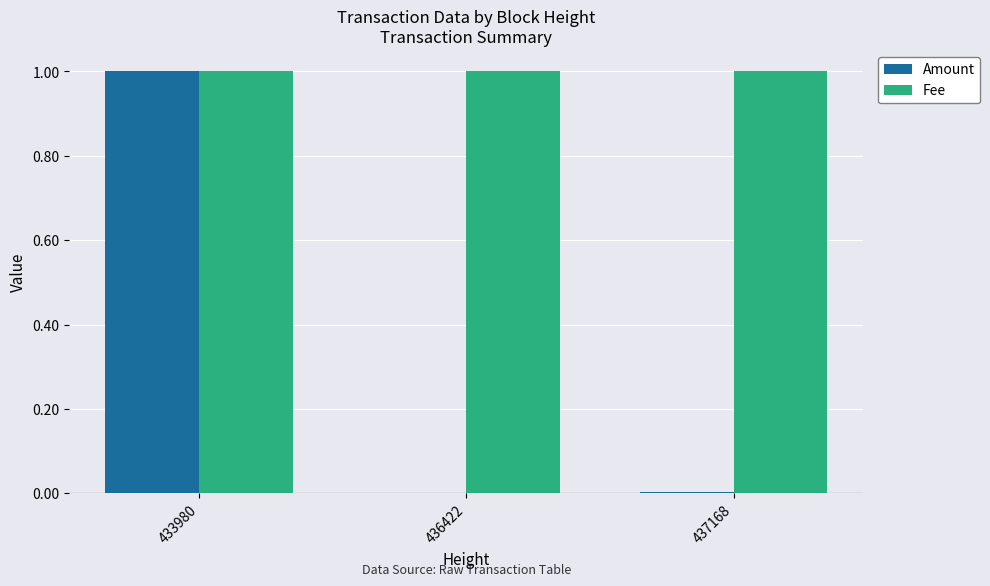

What is the highest value of the Amount series?

1.0